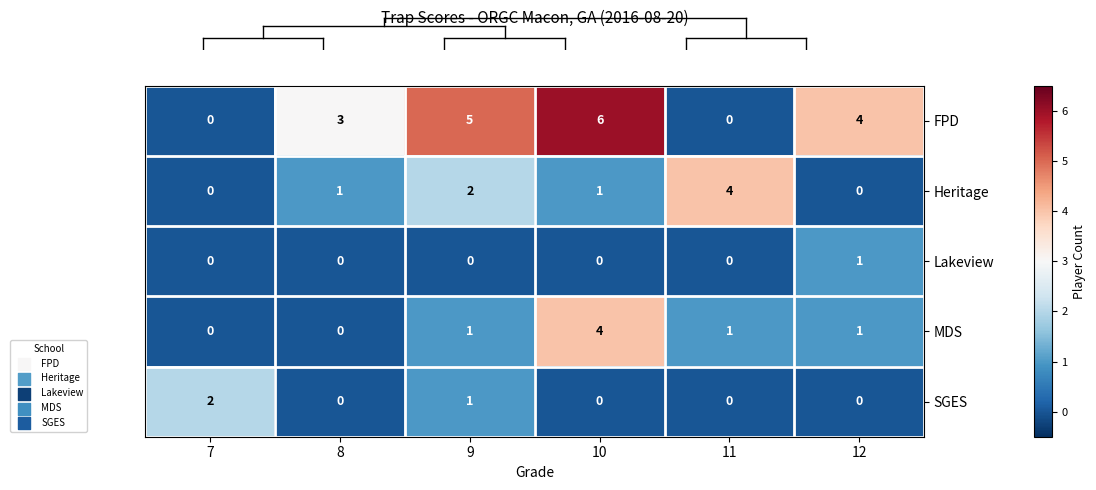

Which series has the largest total across all categories?

FPD